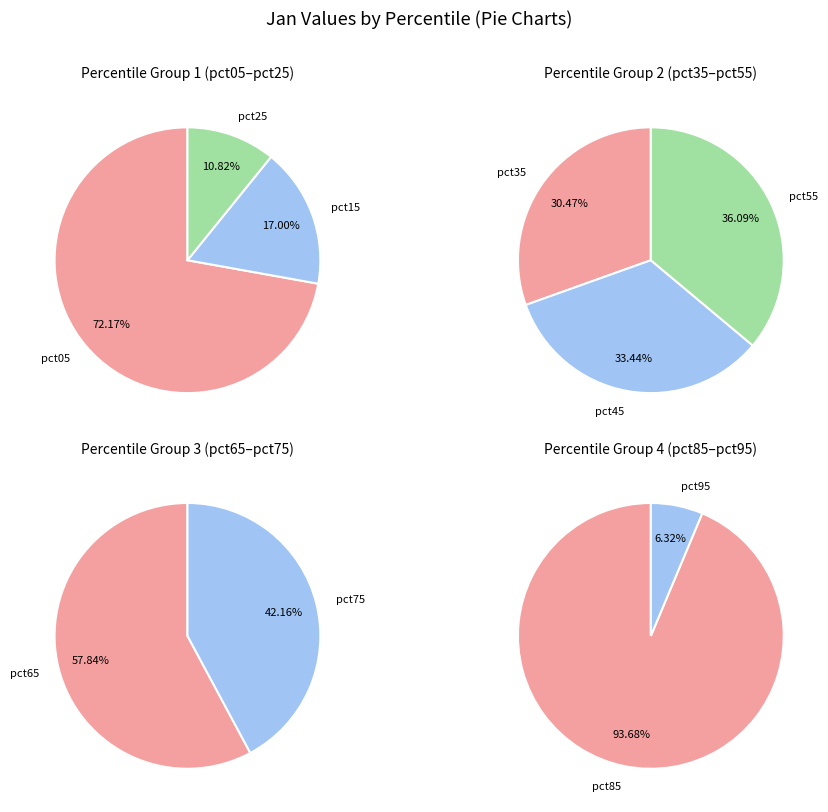

Which category has the biggest portion of the pie?

pct05